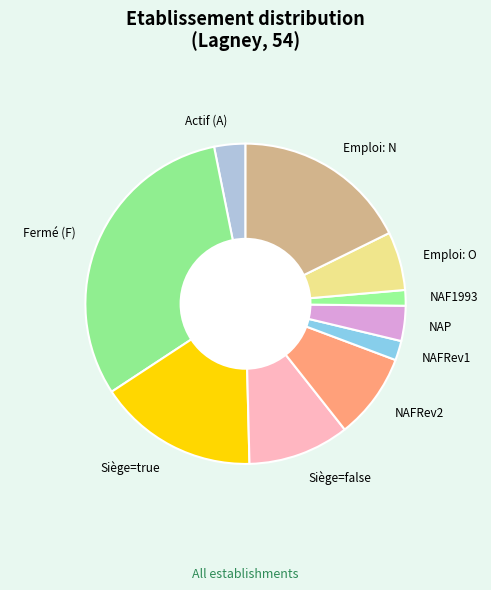

Is it true that Fermé (F) is 37% of the pie?

False